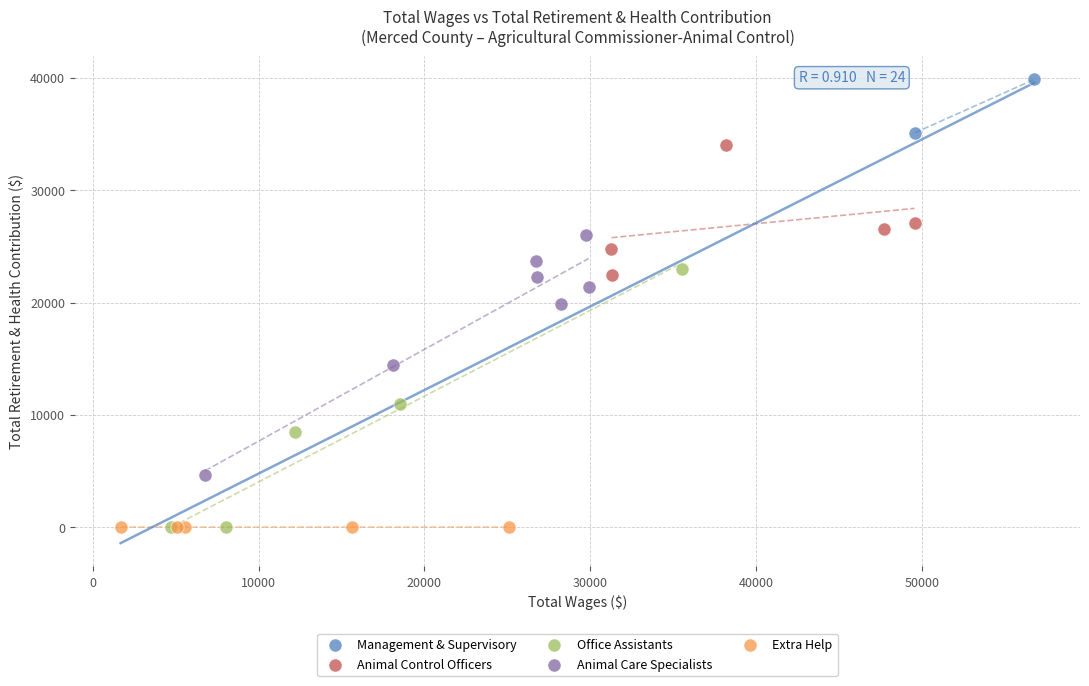

What are all the series names shown in the legend?

Management & Supervisory, Animal Control Officers, Office Assistants, Animal Care Specialists, Extra Help